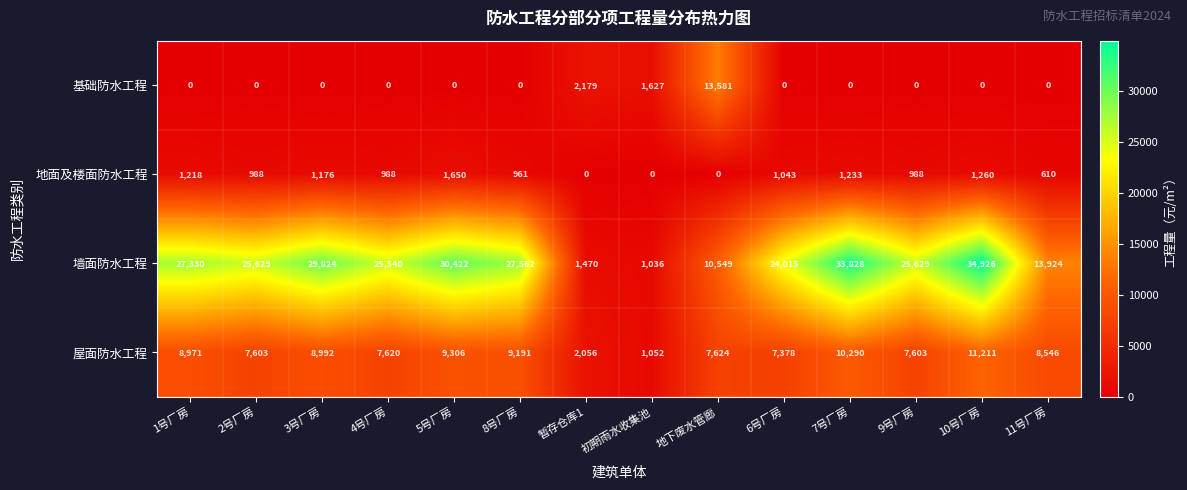

What is the difference between the second highest and second lowest values in the 屋面防水工程 series?

8234